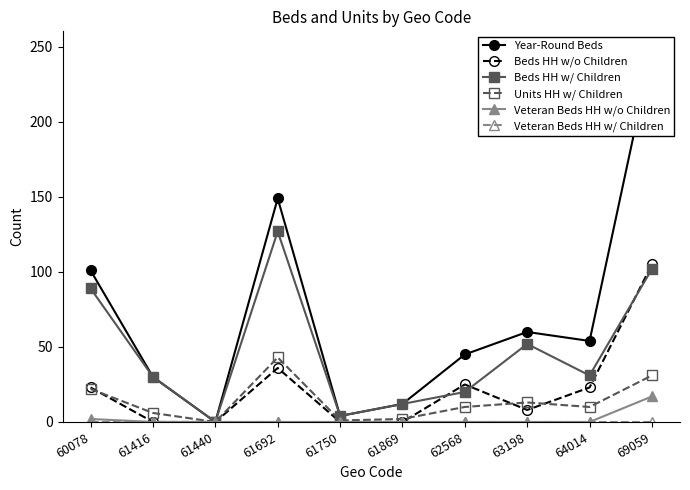

What are all the series names shown in the legend?

Year-Round Beds, Beds HH w/o Children, Beds HH w/ Children, Units HH w/ Children, Veteran Beds HH w/o Children, Veteran Beds HH w/ Children